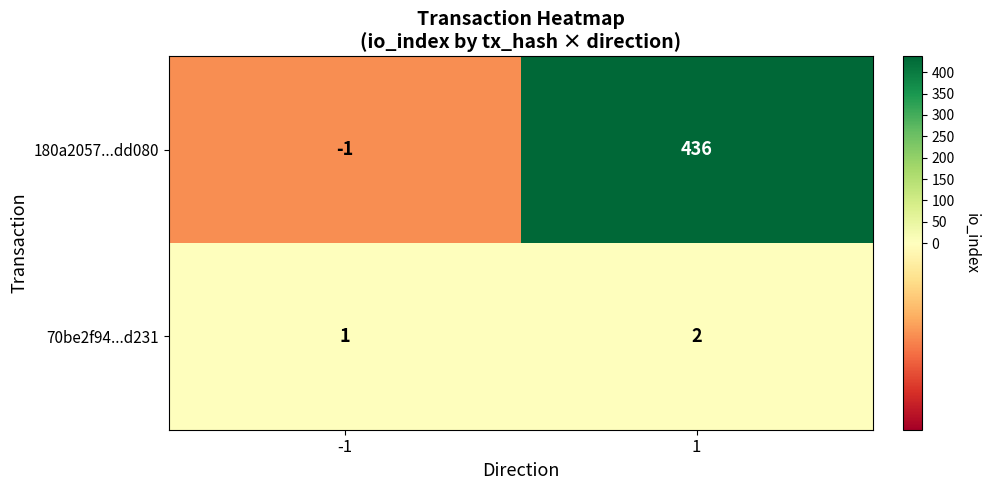

What is the approximate value of 180a2057...dd080 at 1?

436